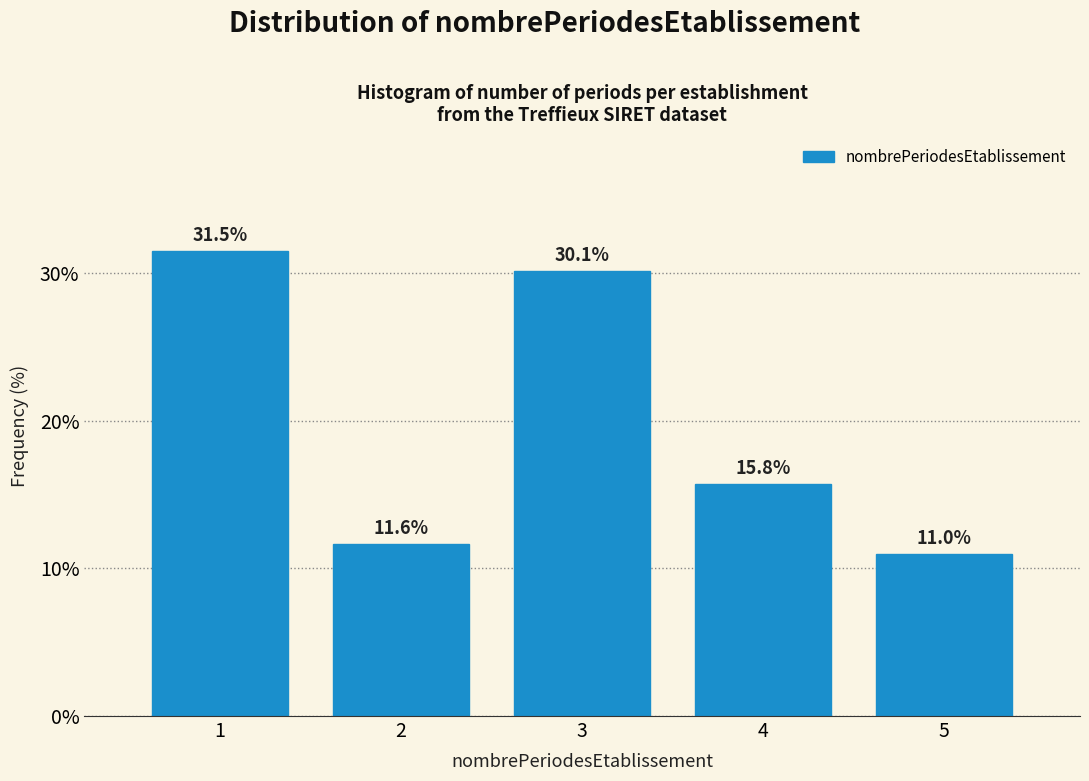

Reading right to left, what are all the values shown in this chart?

11.0	15.8	30.1	11.6	31.5